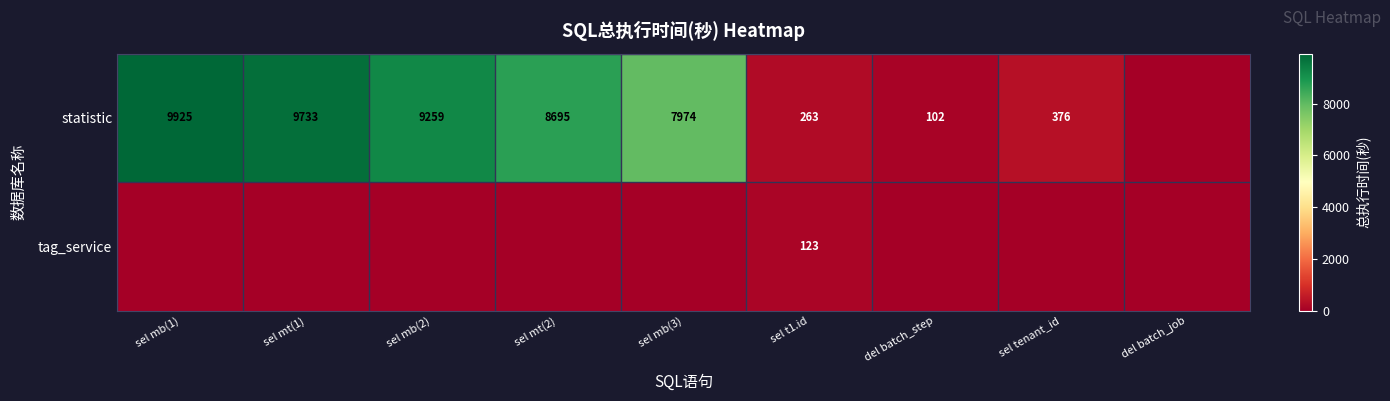

True or false: statistic has a value of 9925 at sel mb(1).

True